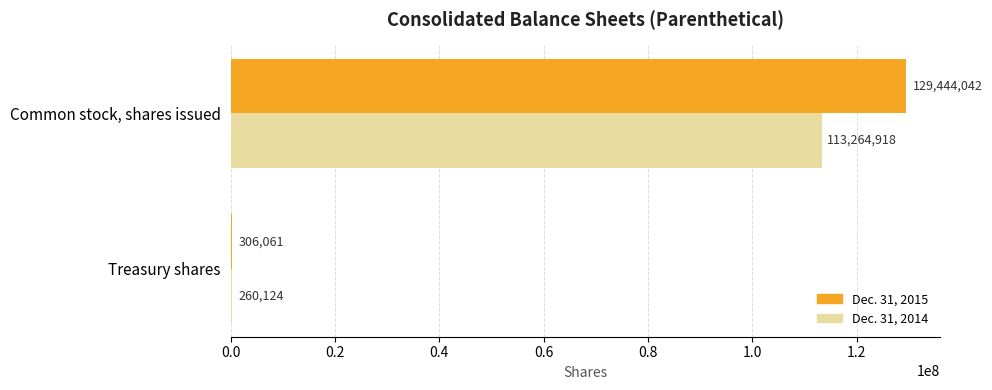

Is it true that Dec. 31, 2015 equals 65539909 at Common stock, shares issued?

False